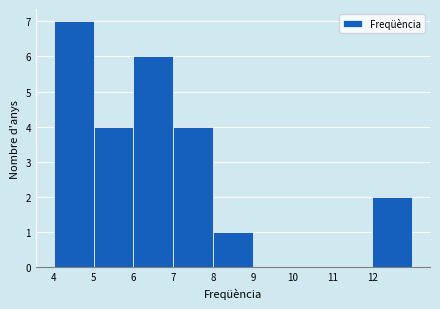

Reading right to left, transcribe all the data shown in this chart.

12=2	11=0	10=0	9=0	8=1	7=4	6=6	5=4	4=7